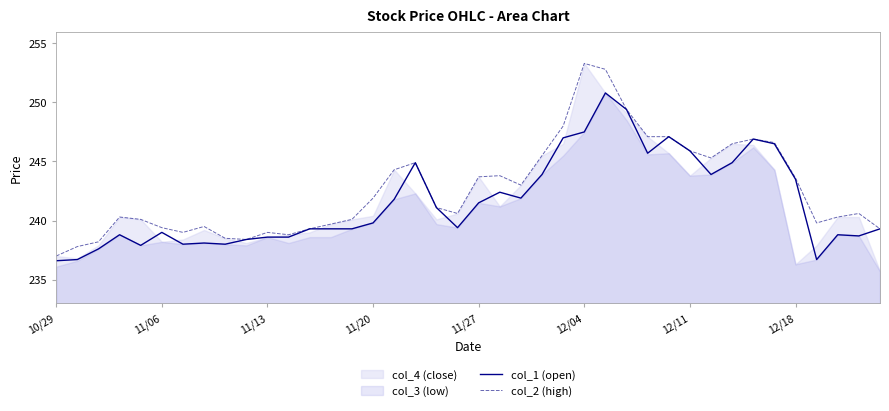

How many interior local valleys does the col_2 (high) series have?

7